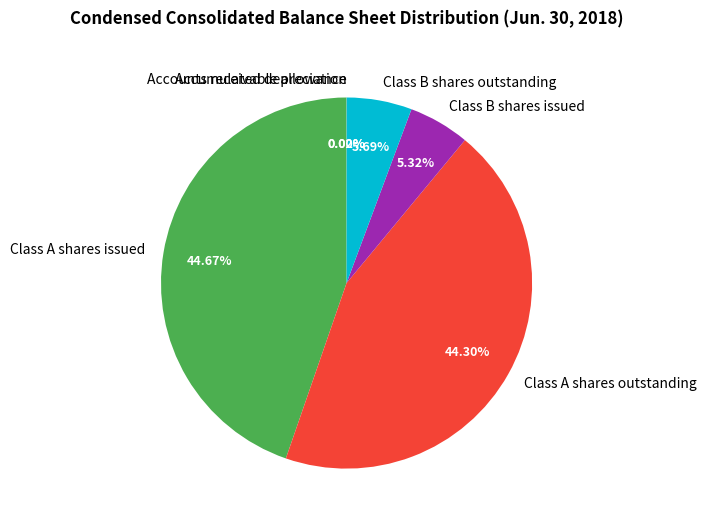

Is there a majority slice in this chart?

No